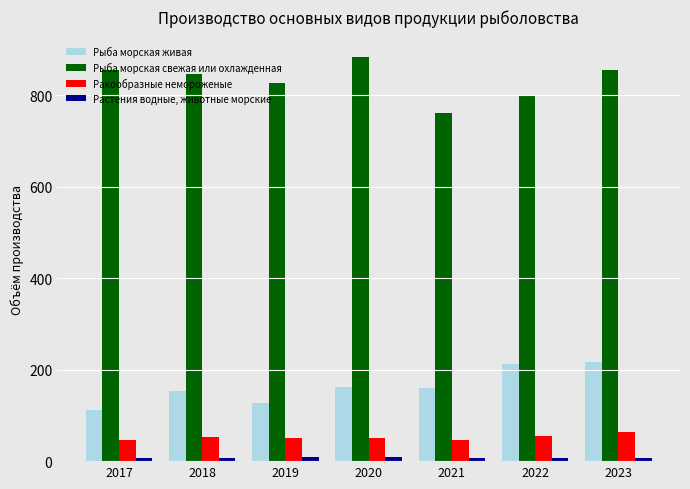

What is the greatest value displayed?

884.0